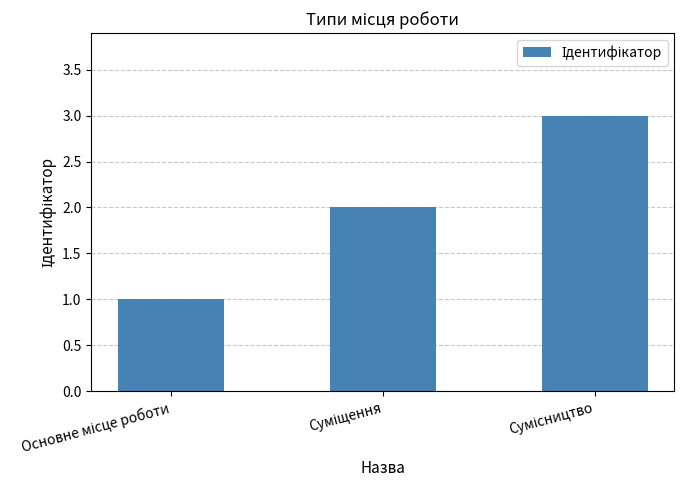

What is the greatest value displayed?

3